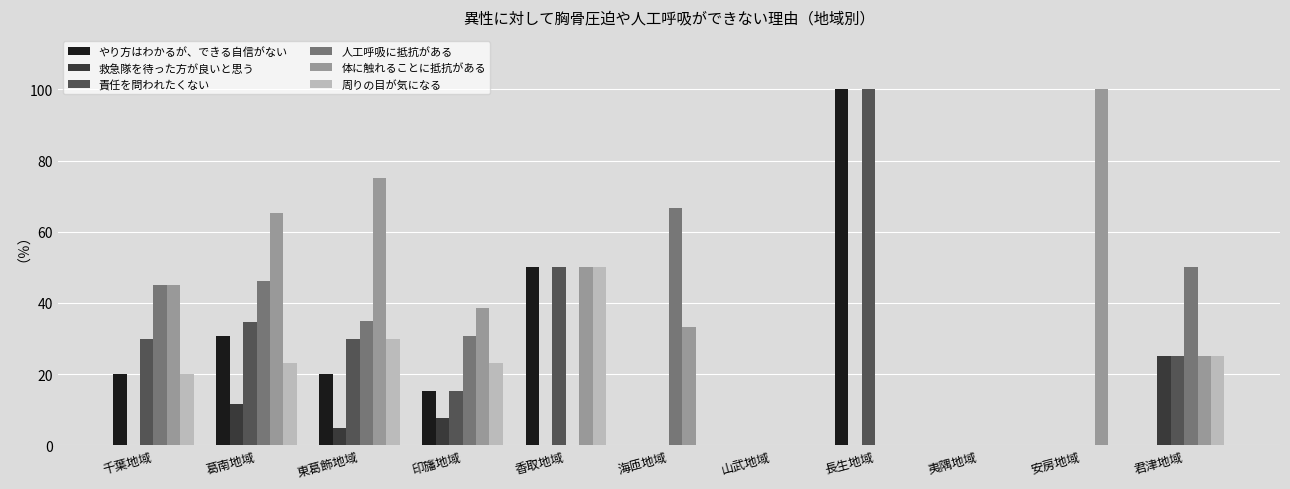

What is the maximum value shown in the chart?

100.0